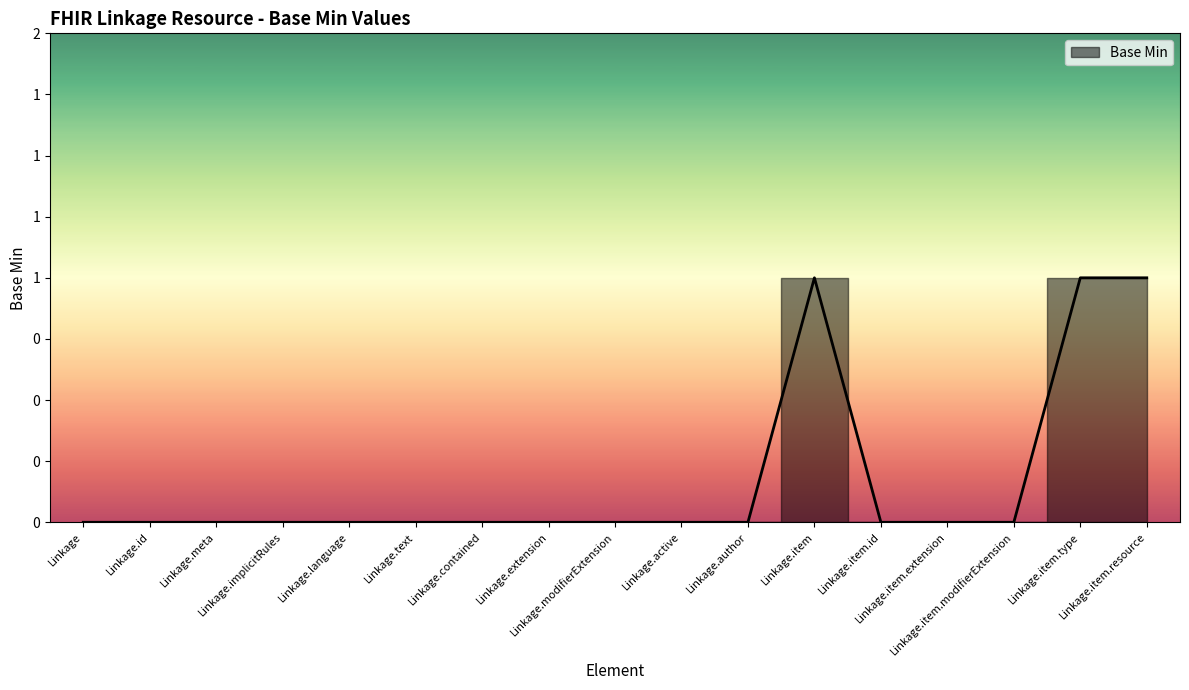

Count the values in the range 0 to 1.

17